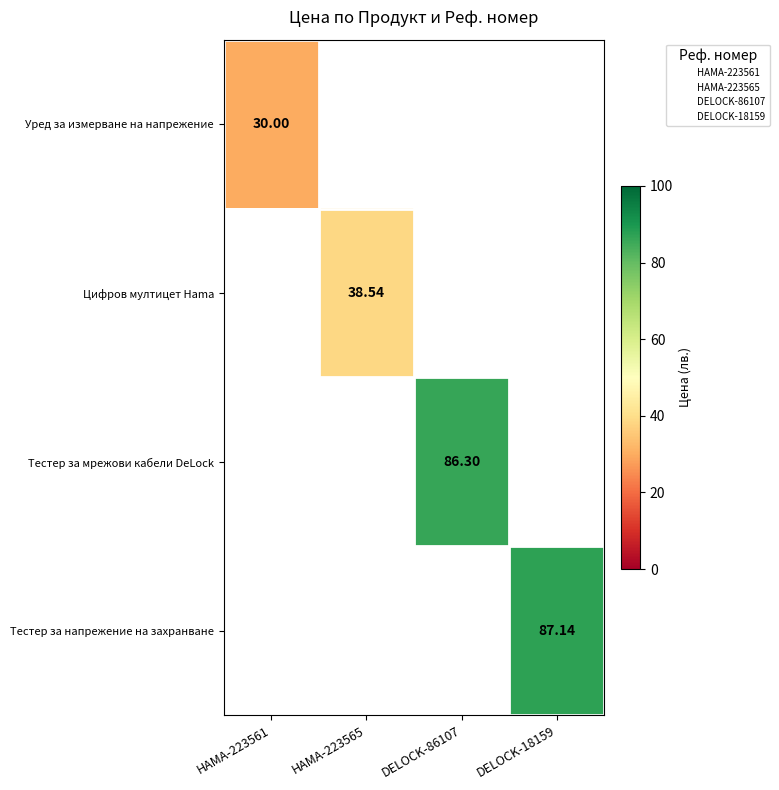

How many distinct data groups are displayed?

4